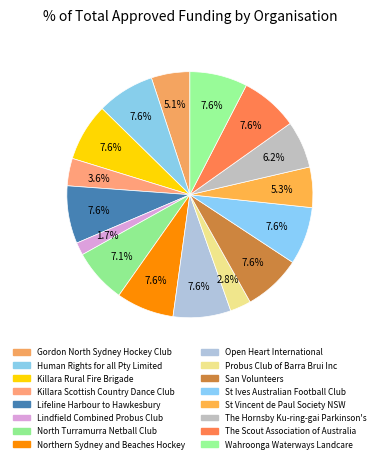

What is the change in value from Probus Club of Barra Brui Inc to Wahroonga Waterways Landcare?

+3180